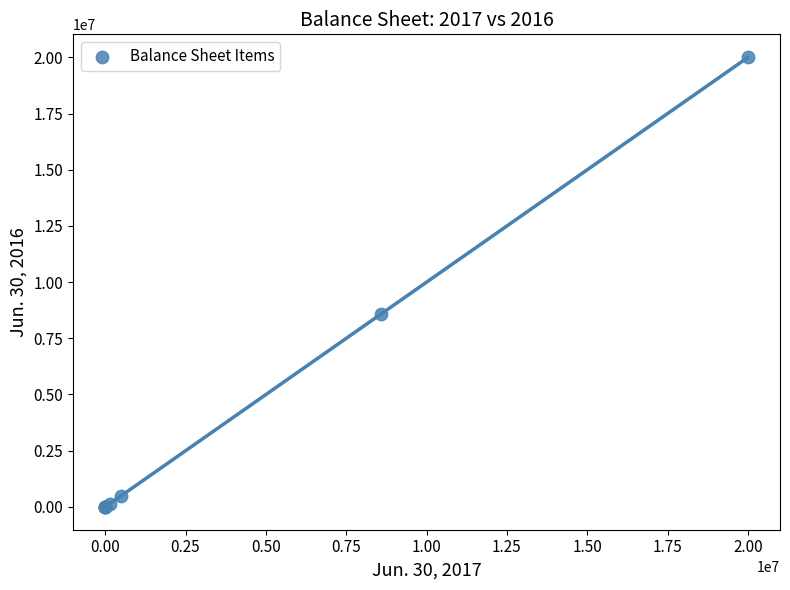

What Y value in the scatter plot is closest to 10000000?

8596064.0